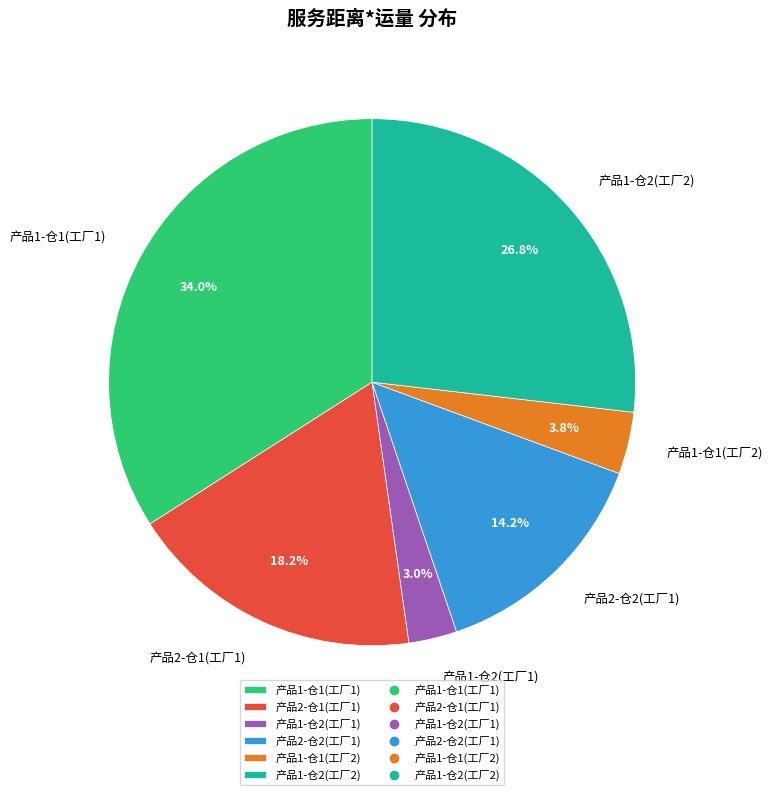

To the nearest percent, what percentage of the pie is 产品1-仓1(工厂1)?

34%